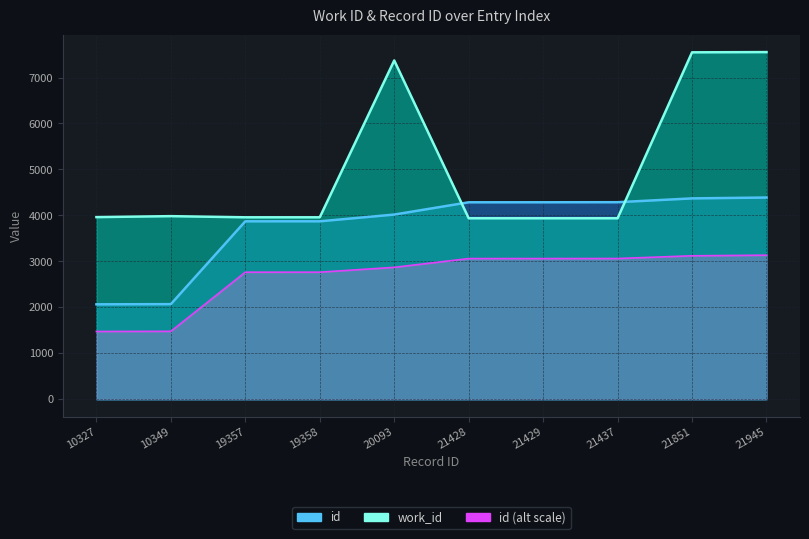

Reading right to left, extract all data points from this chart.

work_id: 21945=7553.0	21851=7548.0	21437=3938.0	21429=3938.0	21428=3938.0	20093=7371.0	19358=3959.0	19357=3959.0	10349=3984.0	10327=3963.0
id: 21945=3135.0	21851=3121.6	21437=3062.4	21429=3061.3	21428=3061.1	20093=2870.4	19358=2765.4	19357=2765.3	10349=1478.4	10327=1475.3